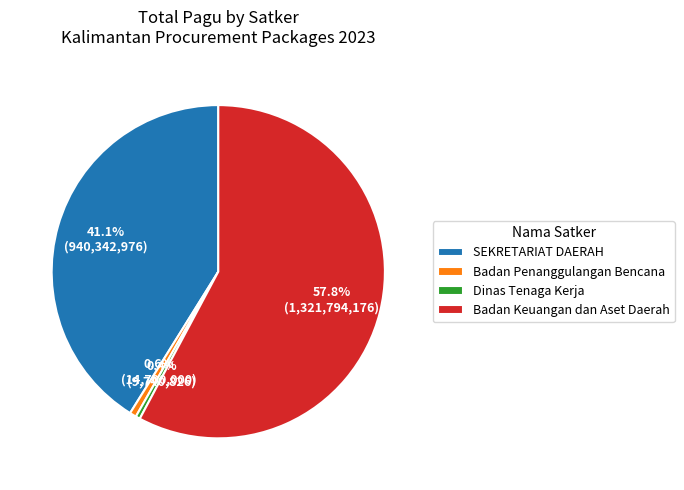

Combined, do Badan Penanggulangan Bencana and Dinas Tenaga Kerja account for over 50%?

No